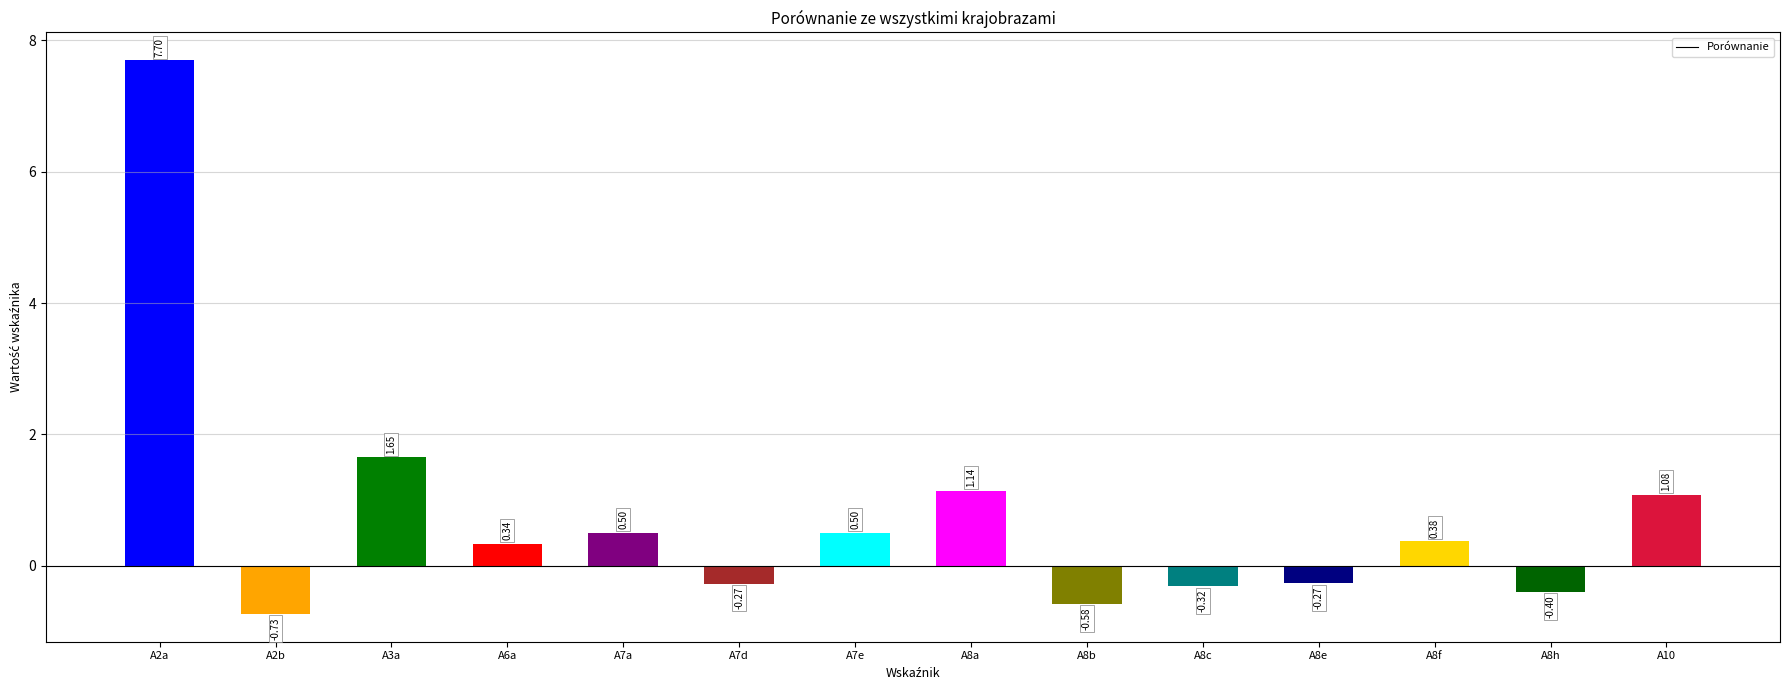

What is the label of the 7th bar from the right?

A8a